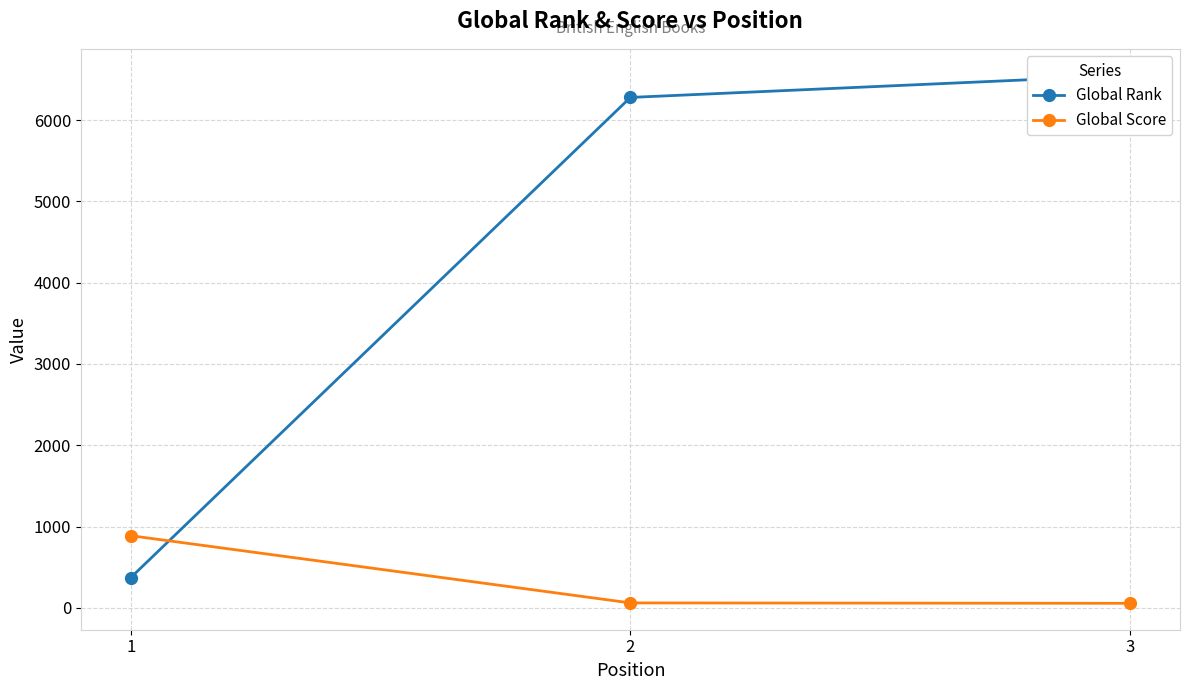

Count the number of data series in this chart.

2